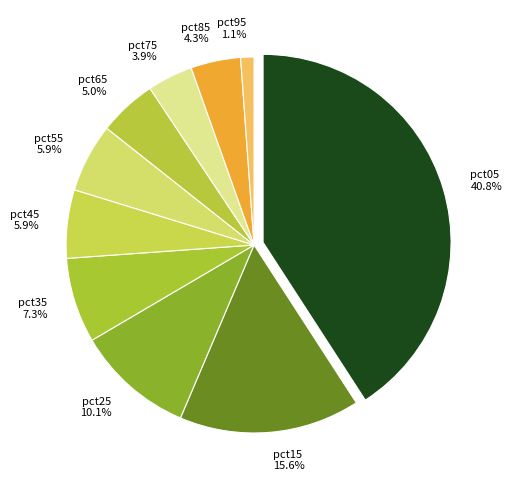

Which has a higher value, pct65 or pct05?

pct05